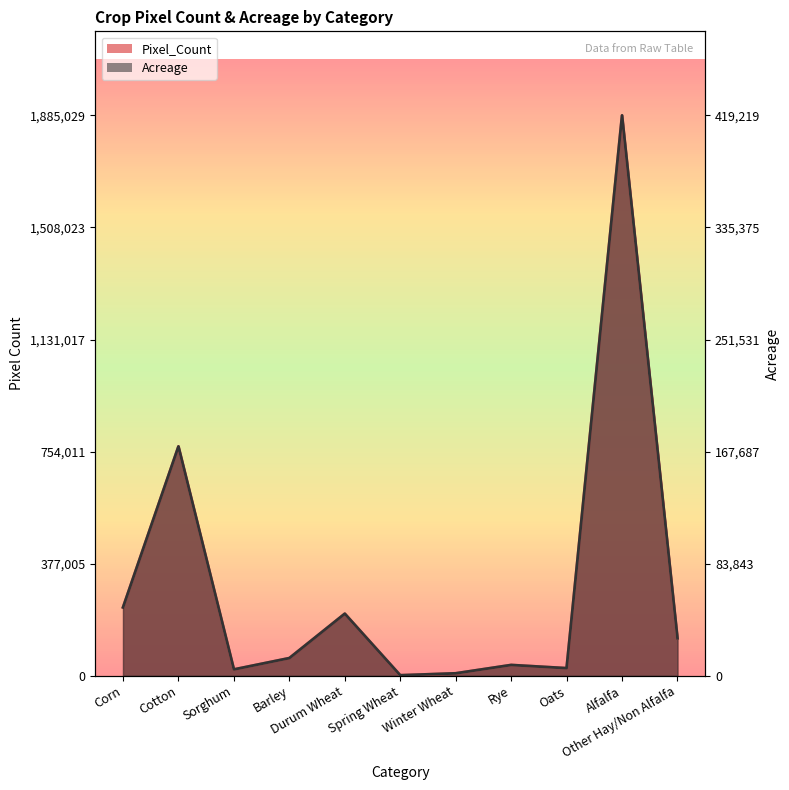

Rank the categories by Acreage value from highest to lowest.

Alfalfa, Cotton, Corn, Durum Wheat, Other Hay/Non Alfalfa, Barley, Rye, Oats, Sorghum, Winter Wheat, Spring Wheat